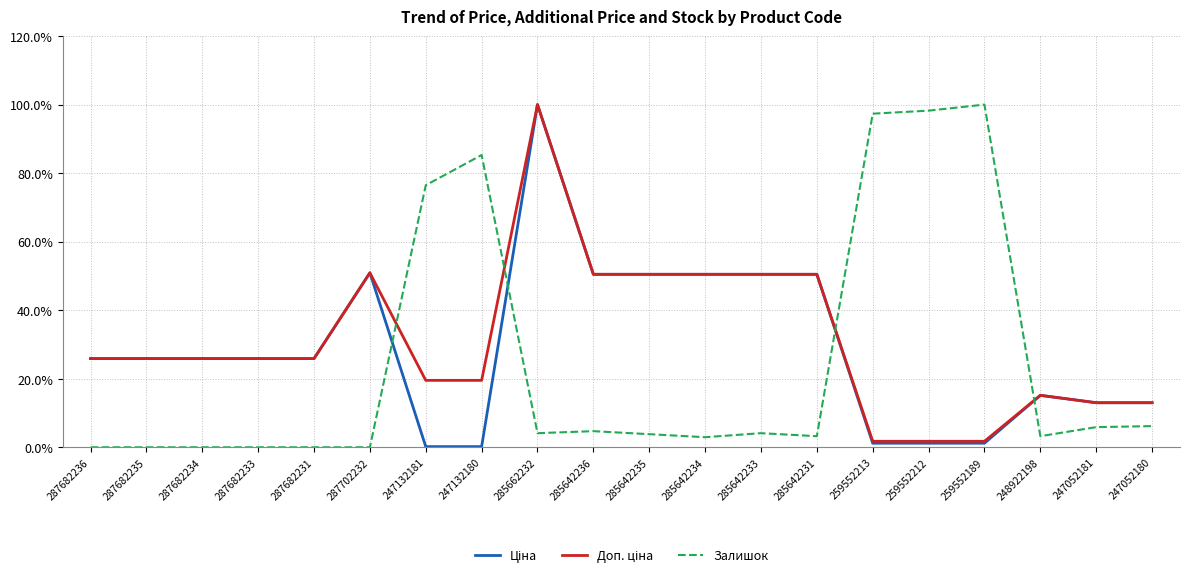

What is the maximum value for Залишок?

100.0